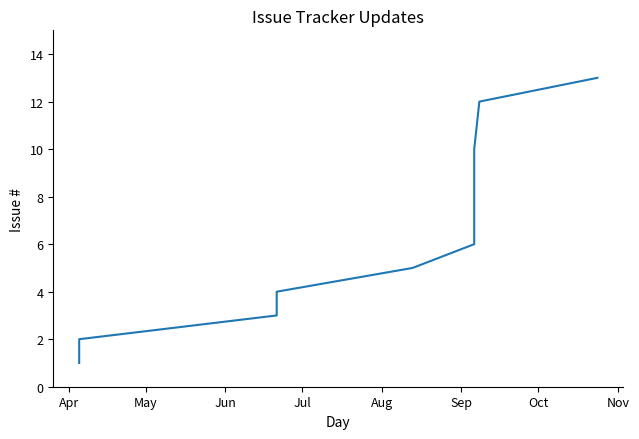

Is it true that the value at 12 is 5?

False